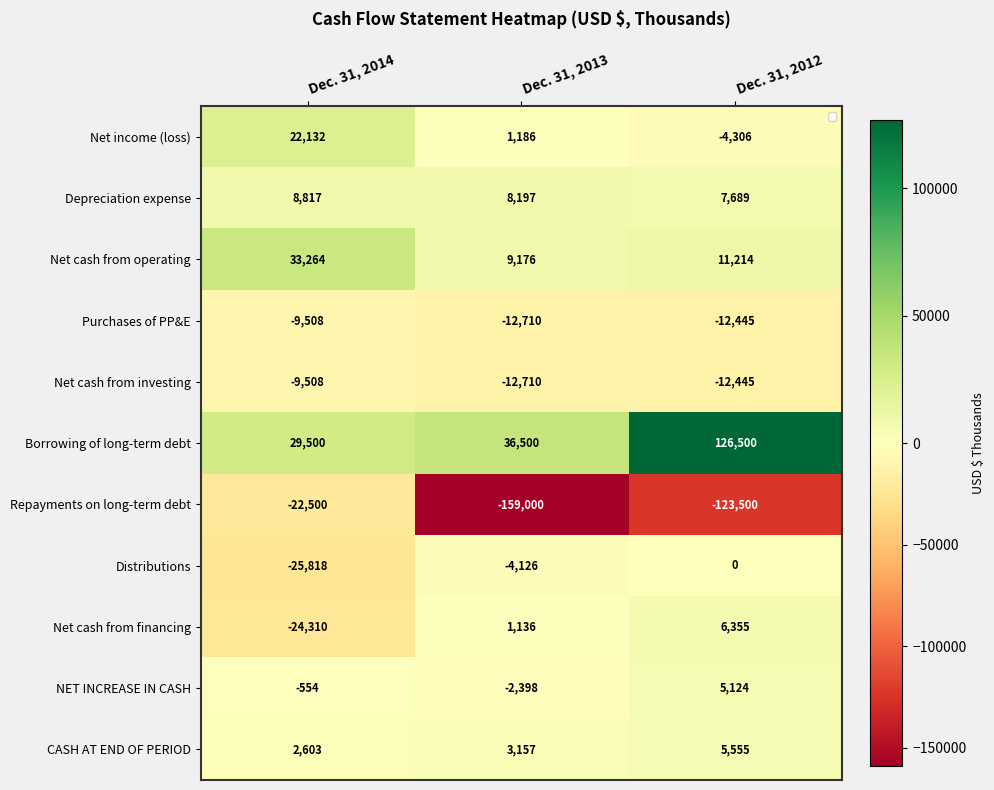

What is the average value of the Net cash from financing series?

-5606